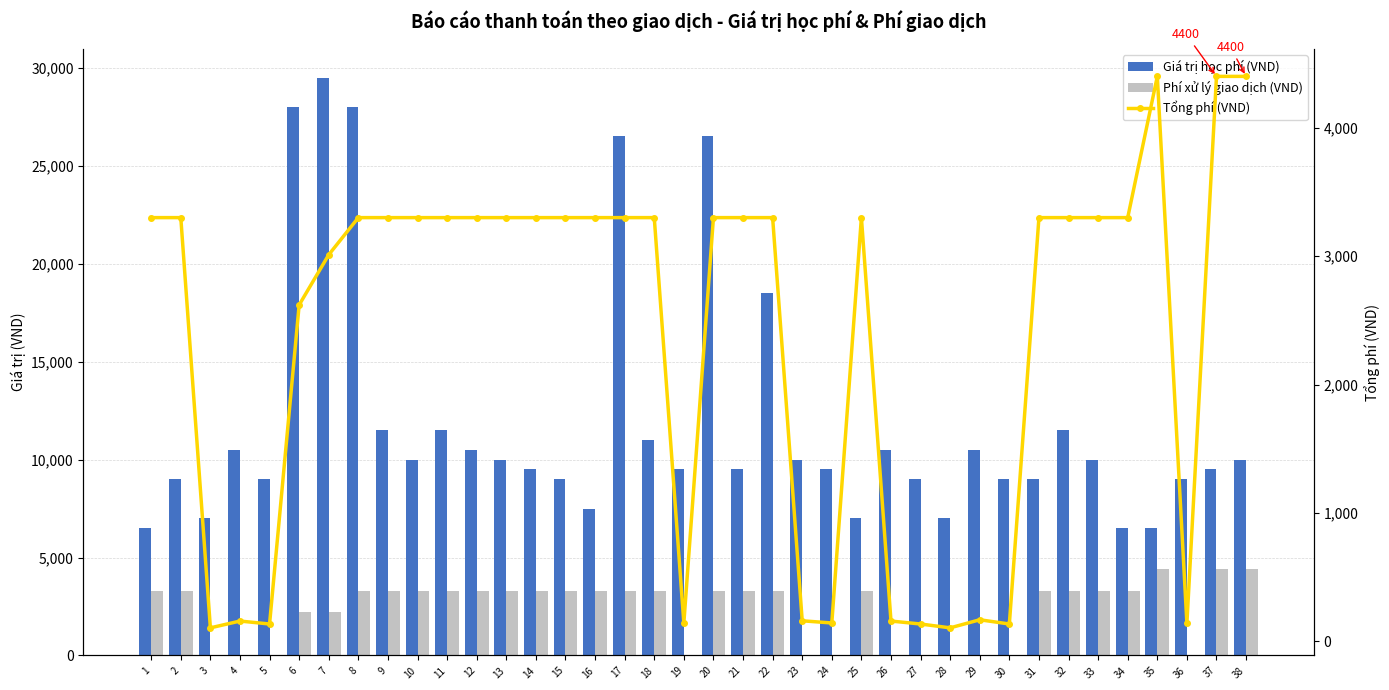

What is the lowest value of the Giá trị học phí (VND) series?

6500